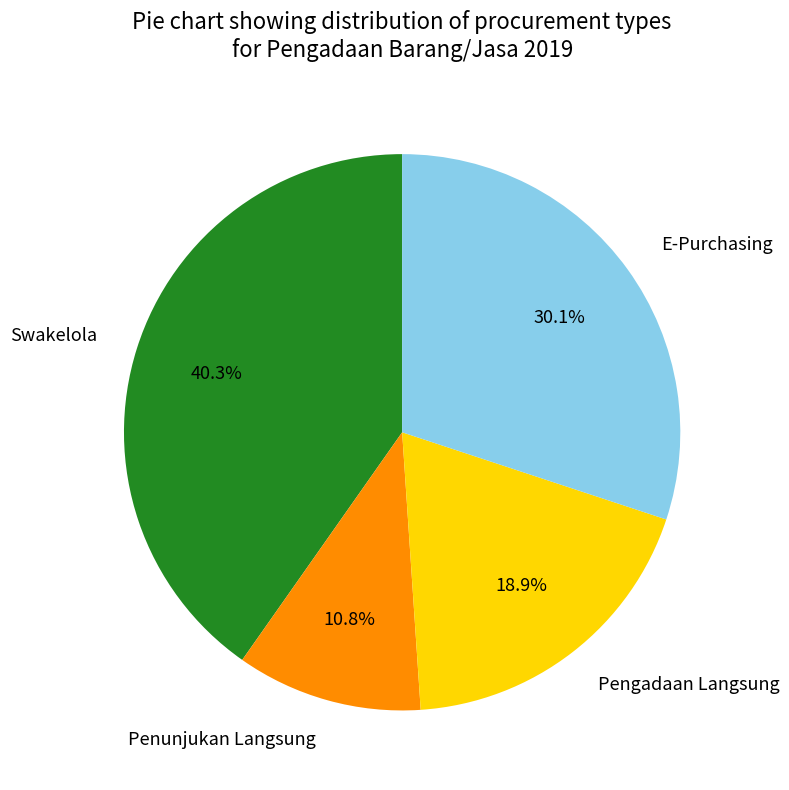

What percentage do Swakelola and E-Purchasing together represent?

70.3%